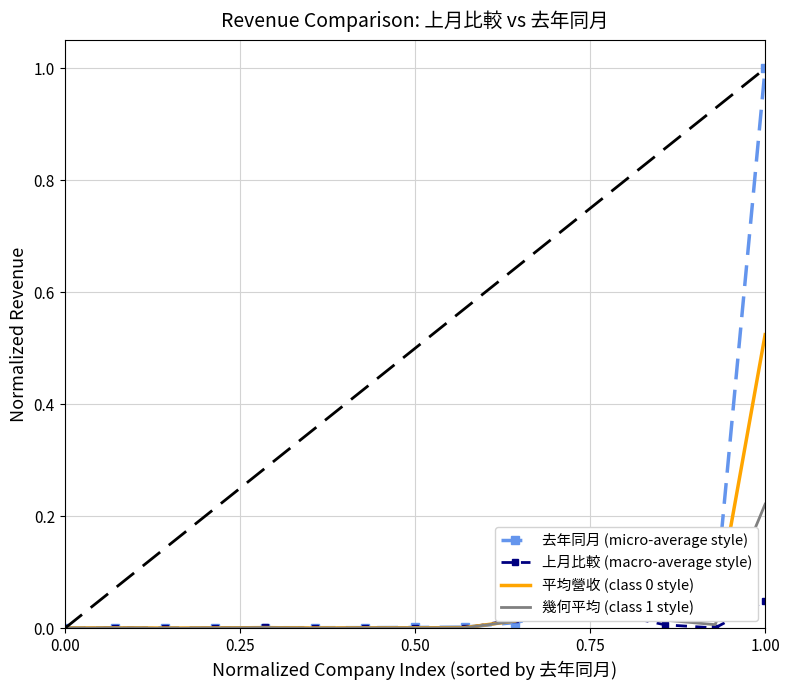

What is the sum of all 上月比較 (macro-average style) values?

0.2